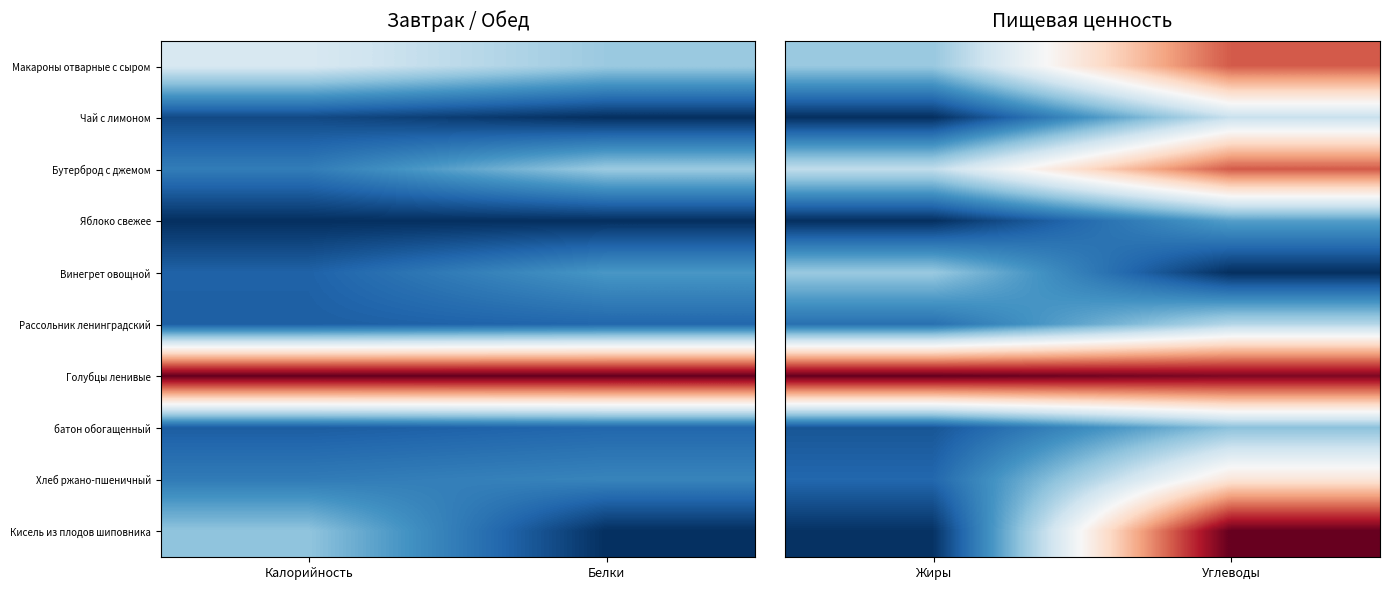

What is the difference between the Хлеб ржано-пшеничный values at Жиры and Углеводы?

0.5